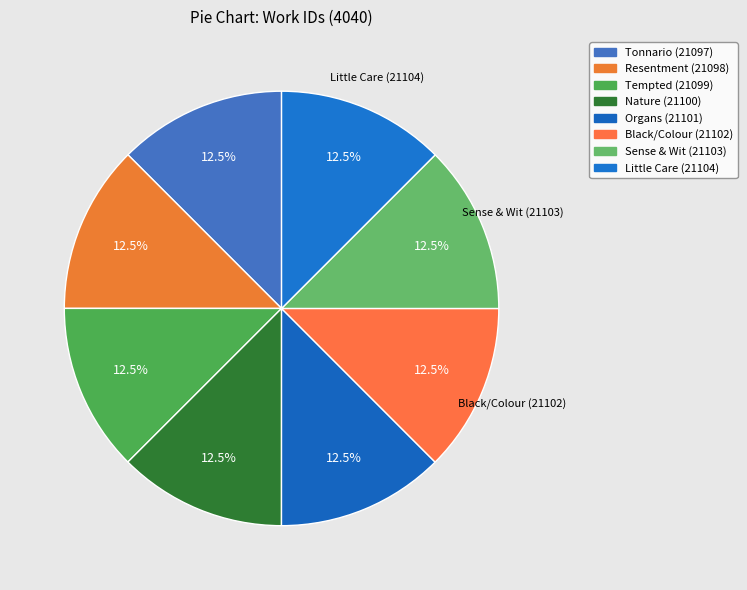

Count the number of slices in the pie.

8